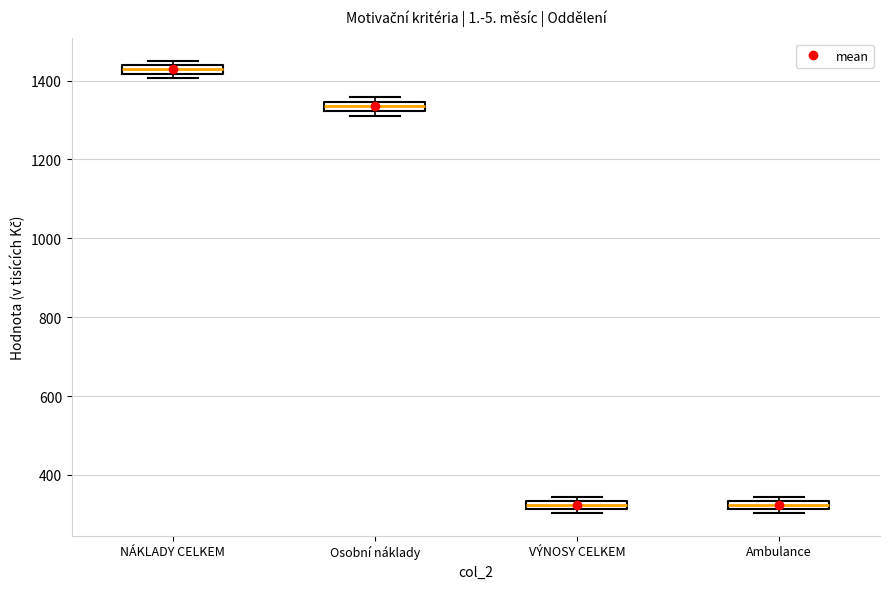

Where is the upper edge of the box for VÝNOSY CELKEM on the y-axis? The values are not printed on the chart, so give them approximately, as read against the axis.

340